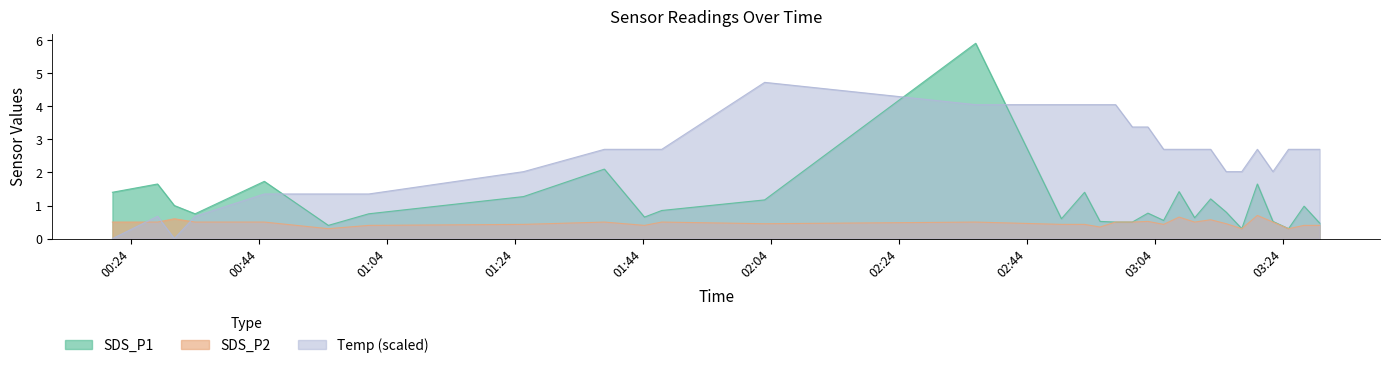

What is the greatest value displayed?

5.9